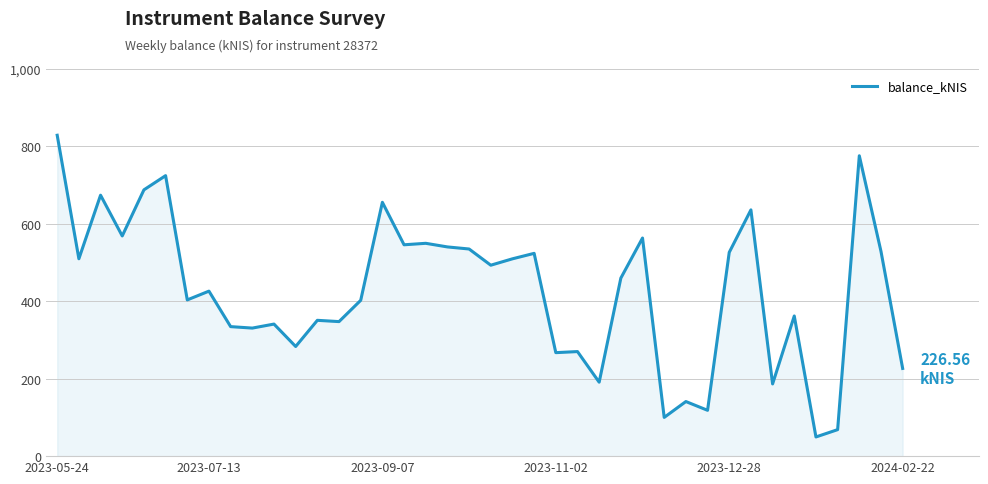

What is the difference between the maximum and minimum values?

779.3